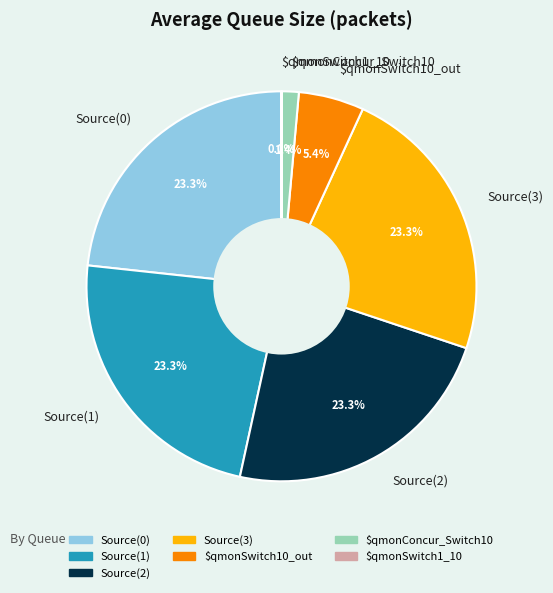

Is the sum of Source(3) and $qmonConcur_Switch10 greater than half?

No